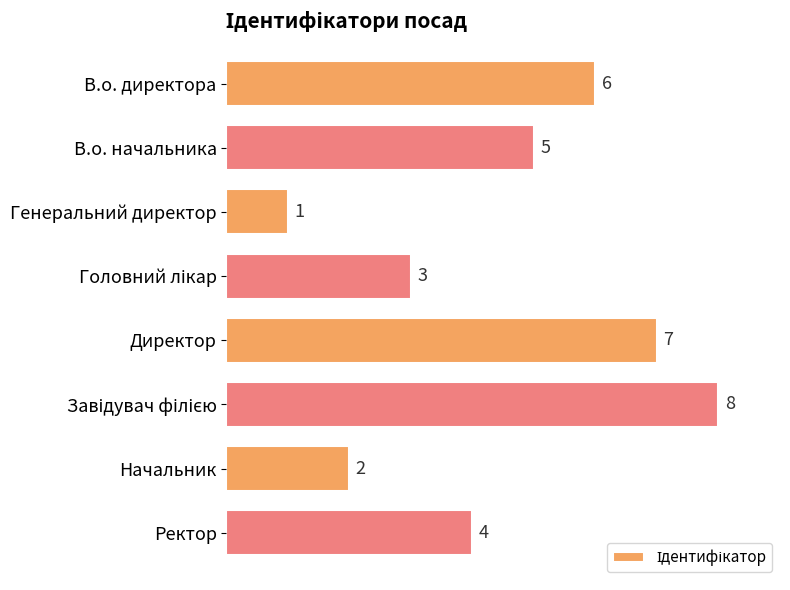

At which category does the chart reach its minimum across all series?

Генеральний директор